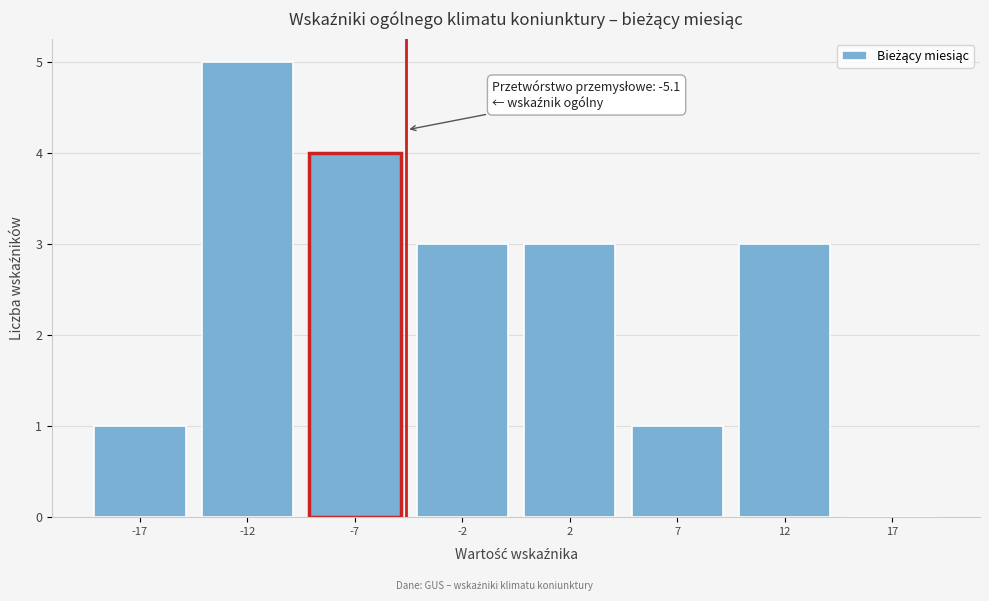

Reading left to right, transcribe all the data shown in this chart.

-17=1	-12=5	-7=4	-2=3	2=3	7=1	12=3	17=0